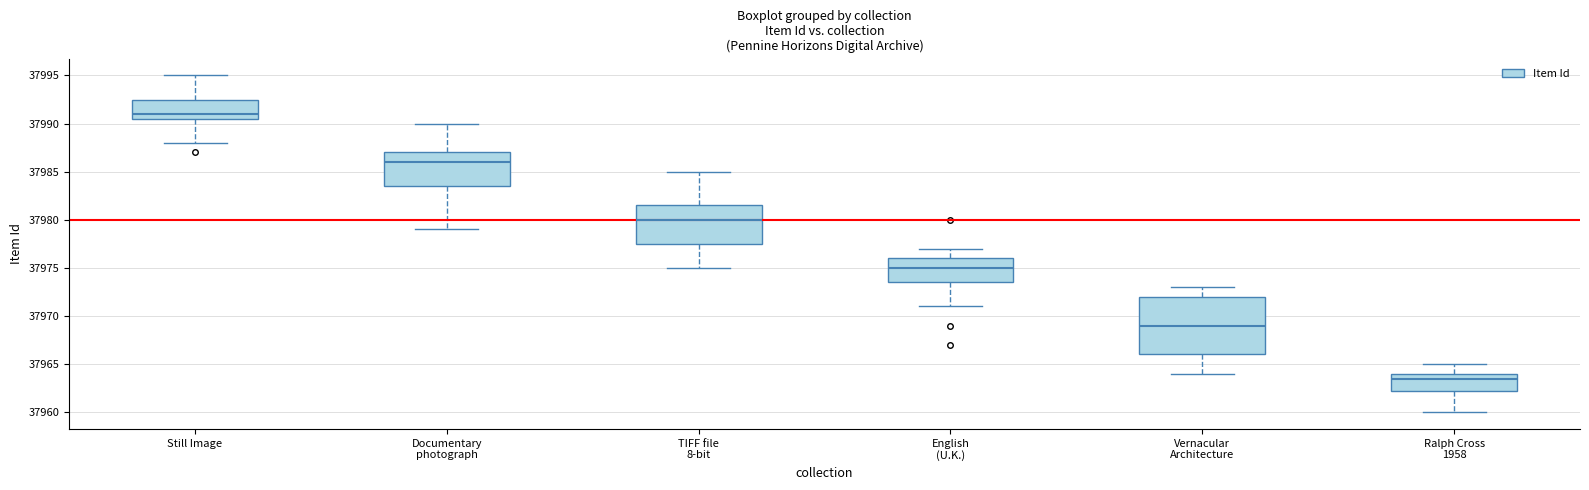

Where does the upper whisker of the box for English (U.K.) end on the y-axis? The values are not printed on the chart, so give them approximately, as read against the axis.

37977.0